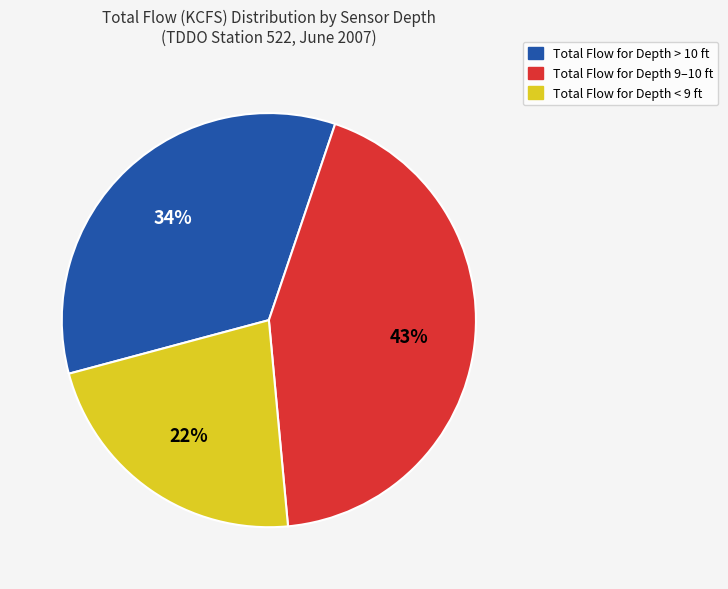

Is there any slice that represents more than half of the pie?

No